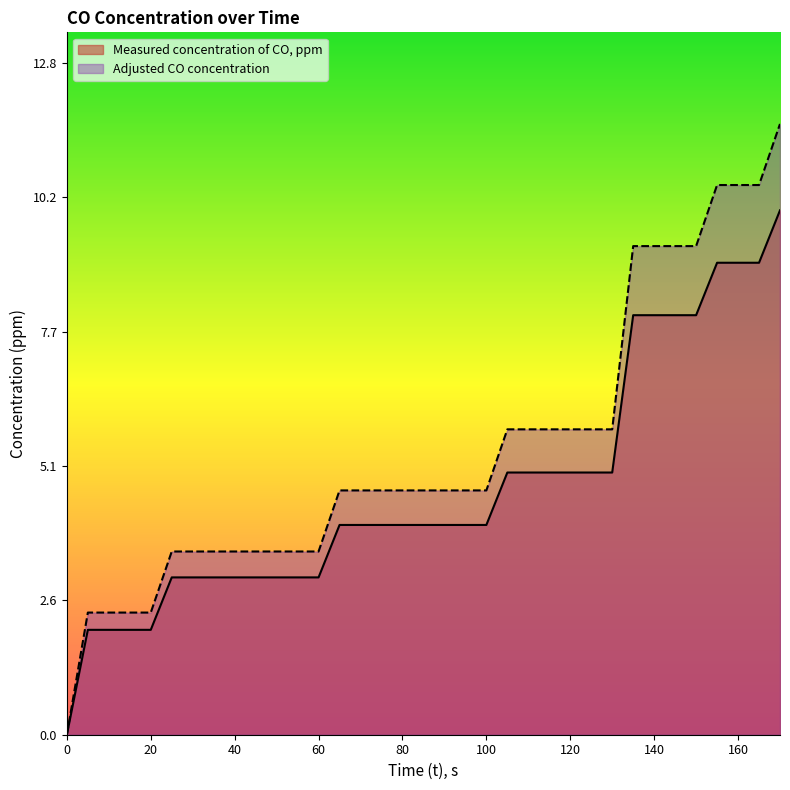

True or false: Adjusted CO concentration and Measured concentration of CO, ppm intersect in this chart.

False